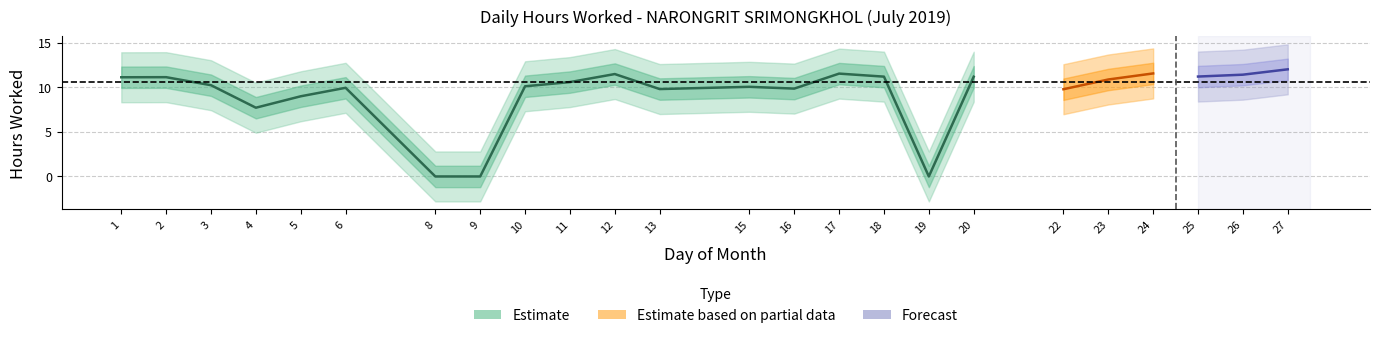

Rank the categories by value from lowest to highest.

8, 9, 19, 4, 5, 22, 13, 16, 6, 15, 10, 3, 11, 23, 1, 2, 20, 18, 25, 26, 12, 17, 24, 27